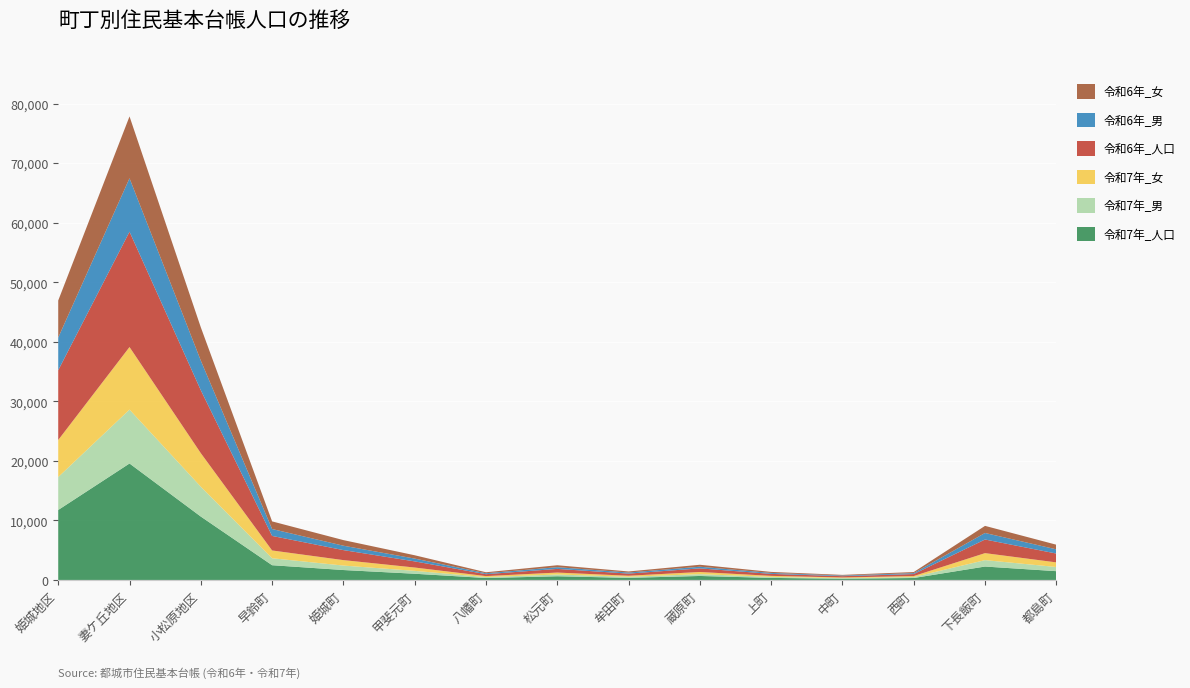

Reading left to right, transcribe all the data shown in this chart.

令和7年_人口: 11752	19559	10647	2476	1666	1043	323	620	353	668	343	208	326	2252	1474
令和7年_男: 5528	9052	5009	1167	748	482	155	291	181	302	170	97	161	1075	699
令和7年_女: 6224	10507	5638	1309	918	561	168	329	172	366	173	111	165	1177	775
令和6年_人口: 11714	19364	10567	2441	1680	1030	322	615	360	607	332	217	337	2288	1485
令和6年_男: 5490	8982	4980	1158	739	472	155	288	178	276	160	105	159	1095	705
令和6年_女: 6224	10382	5587	1283	941	558	167	327	182	331	172	112	178	1193	780